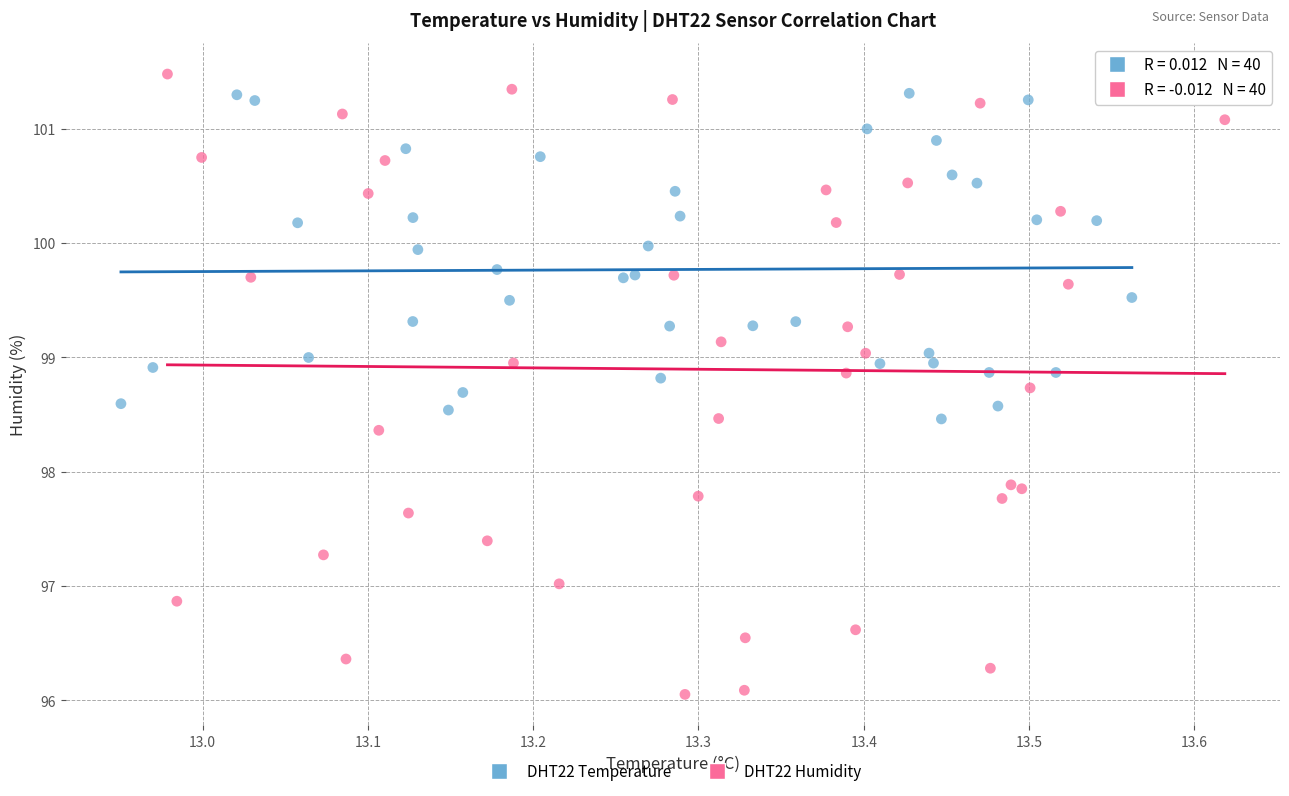

Which series has the widest spread of Y values?

DHT22 Humidity